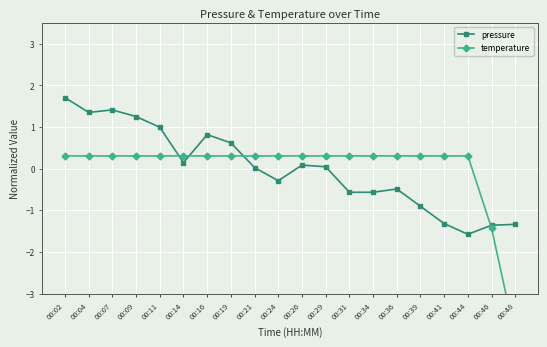

Count the number of categories in the chart.

20